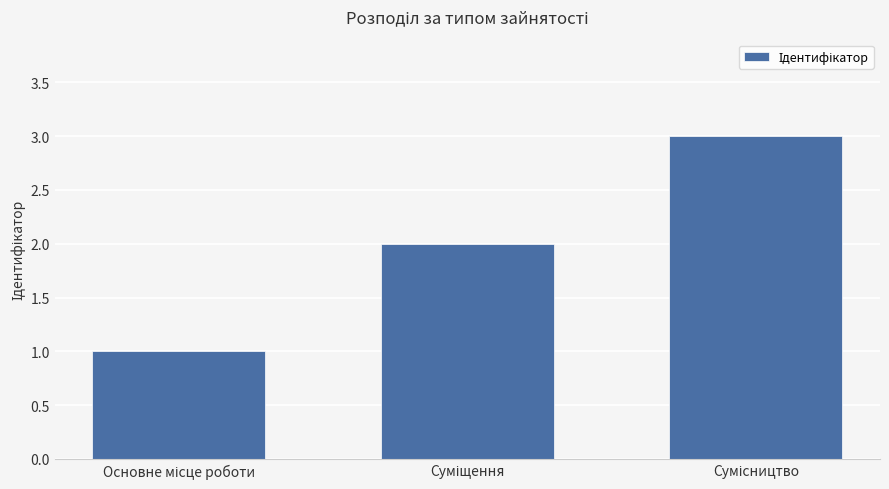

What is the maximum value shown in the chart?

3